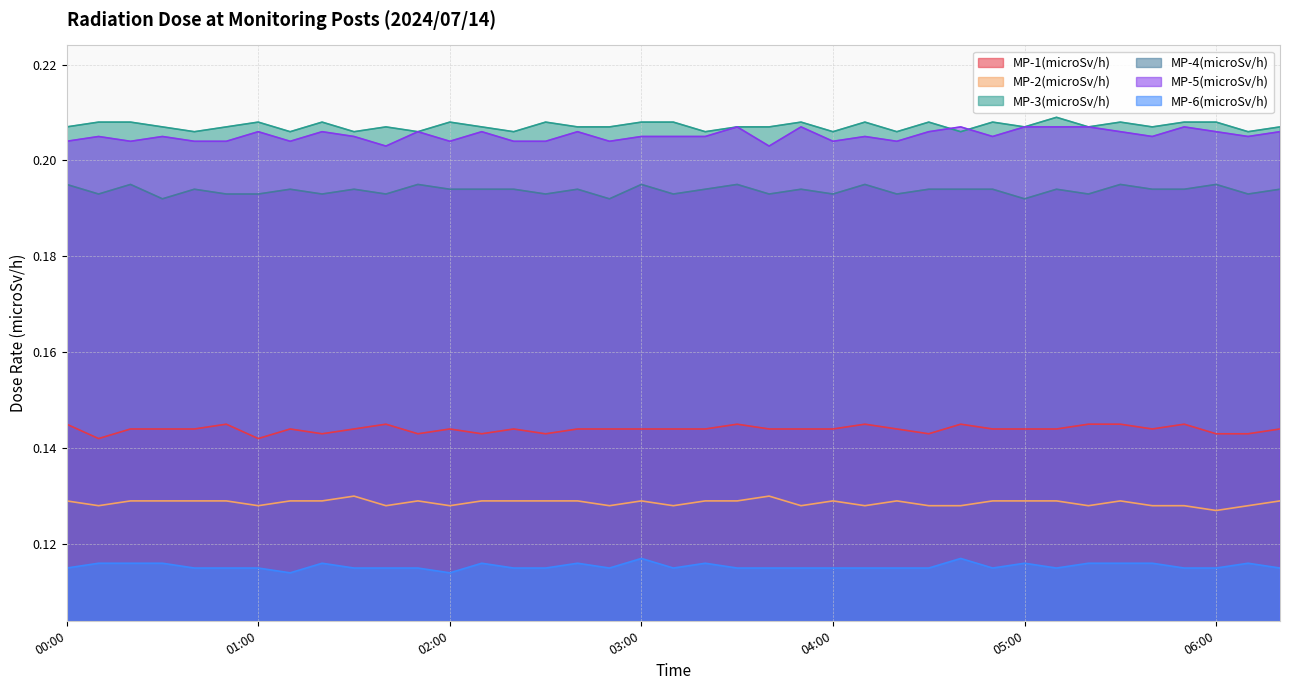

True or false: MP-4(microSv/h) and MP-3(microSv/h) intersect in this chart.

False